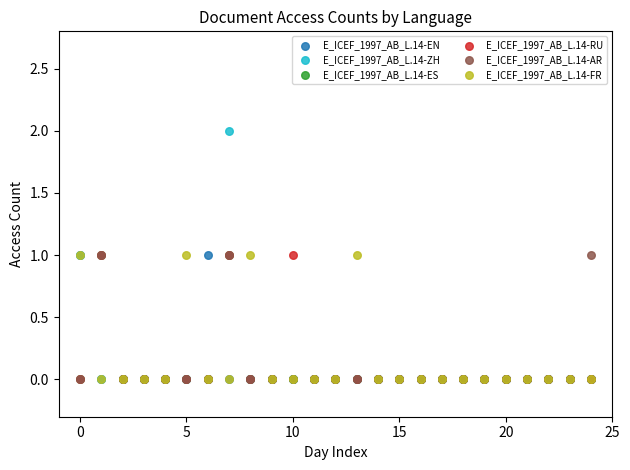

Which series reaches the maximum Y coordinate?

E_ICEF_1997_AB_L.14-ZH